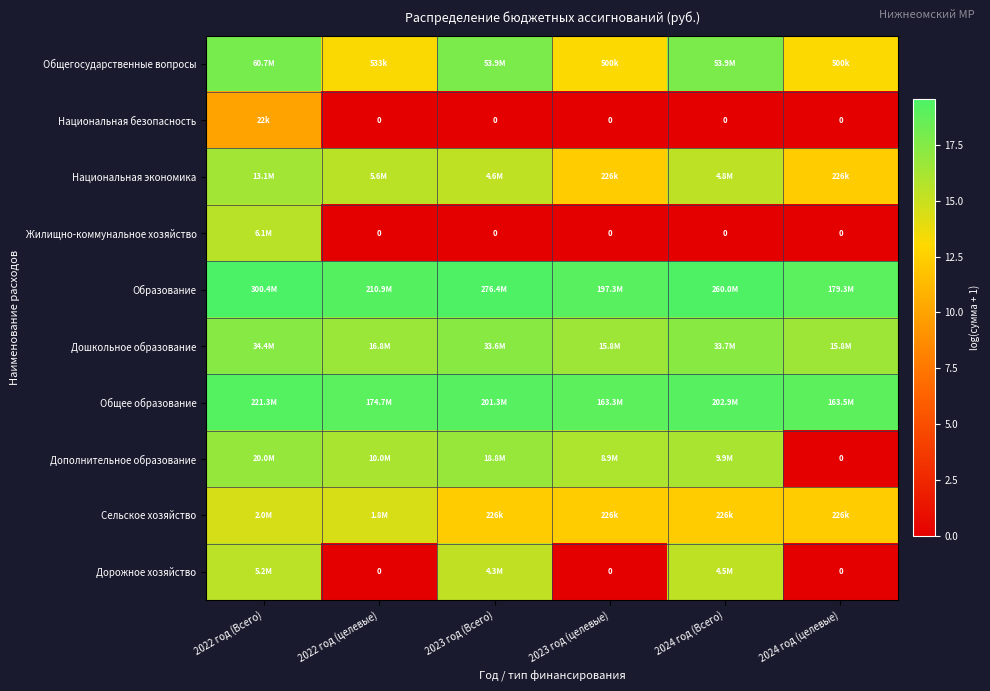

At which label does Национальная безопасность reach its minimum?

2022 год (целевые)